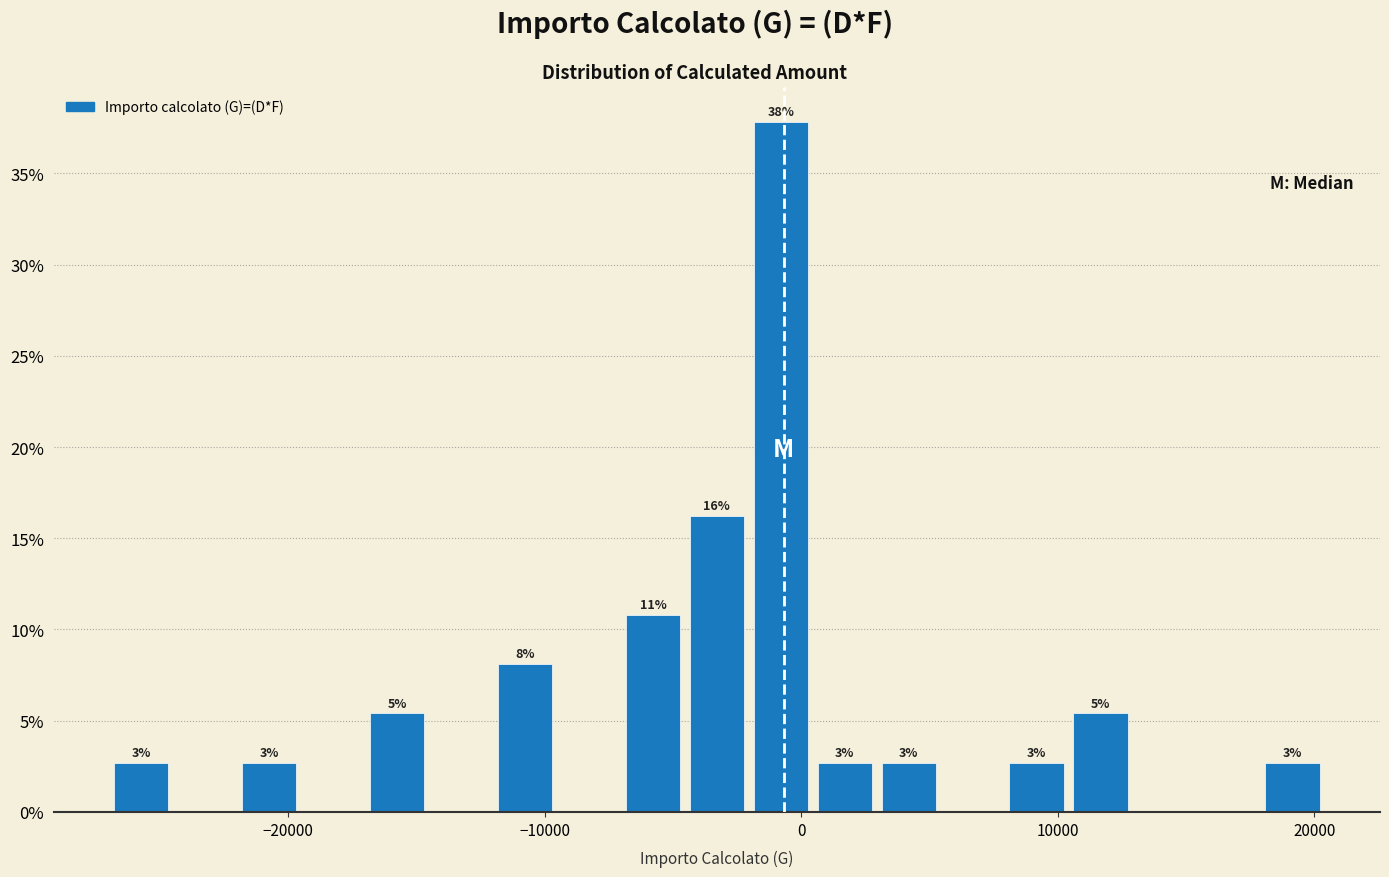

Read against the x-axis, roughly where is the centre of the tallest bar?

-1000